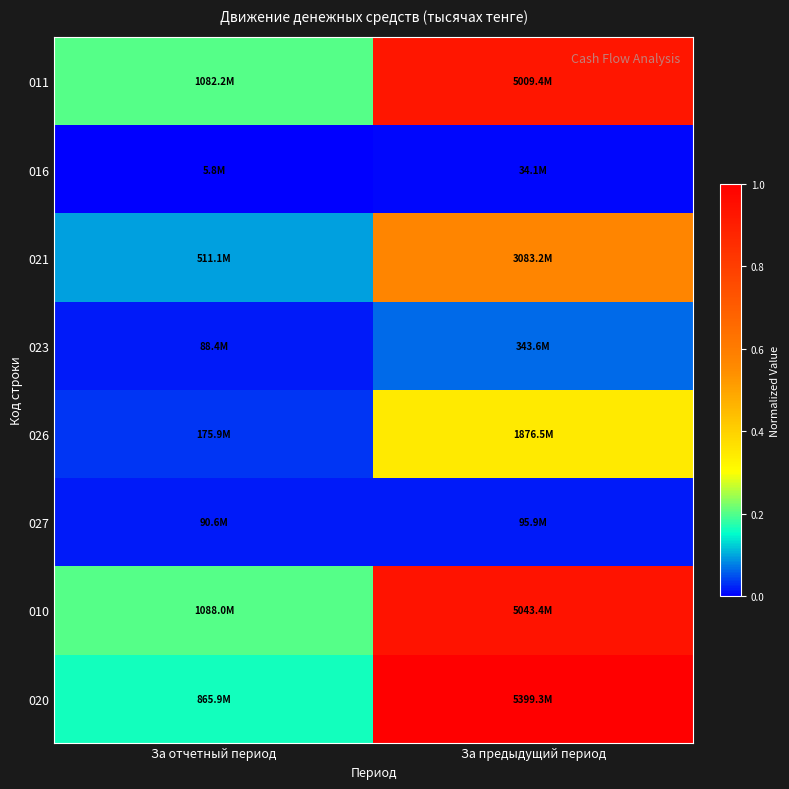

Count the number of data series in this chart.

8